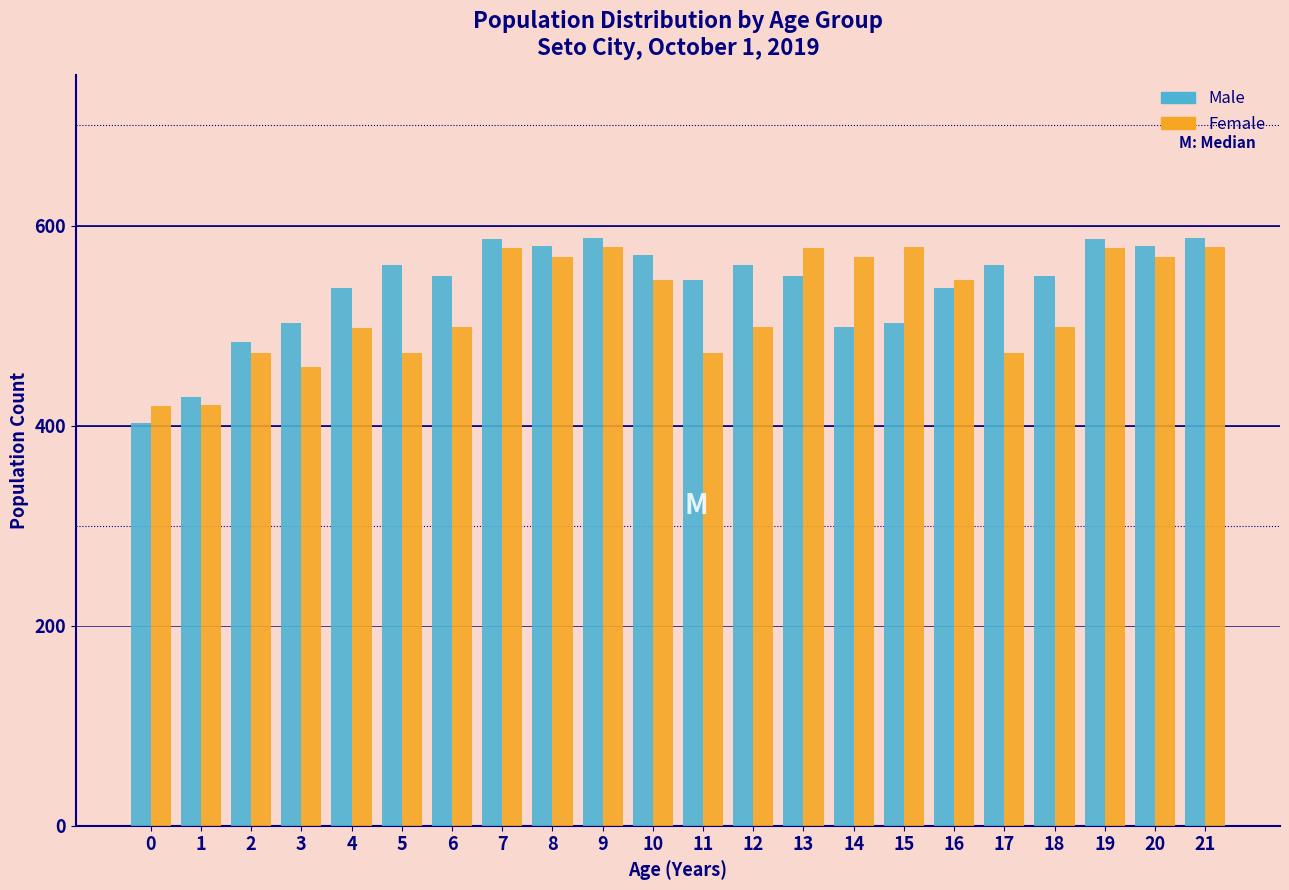

What is the approximate value of Female at 7, to the nearest 10?

580